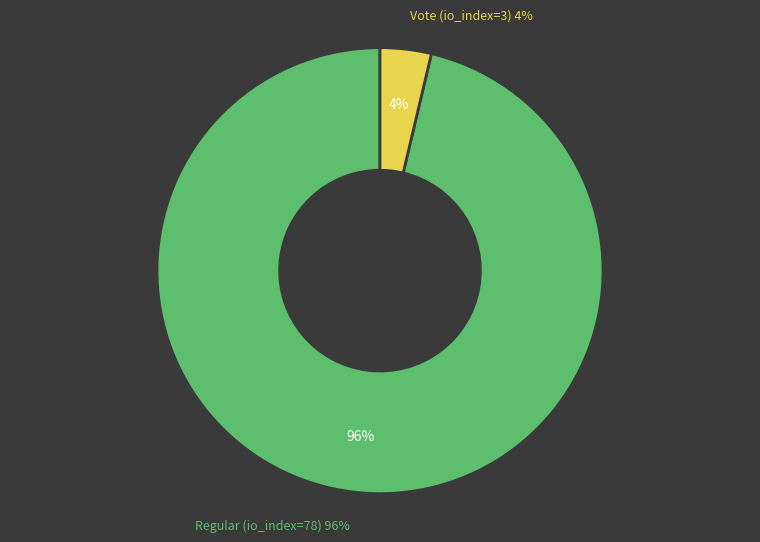

To the nearest percent, what is the combined percentage of Regular (io_index=78) and Vote (io_index=3)?

100%